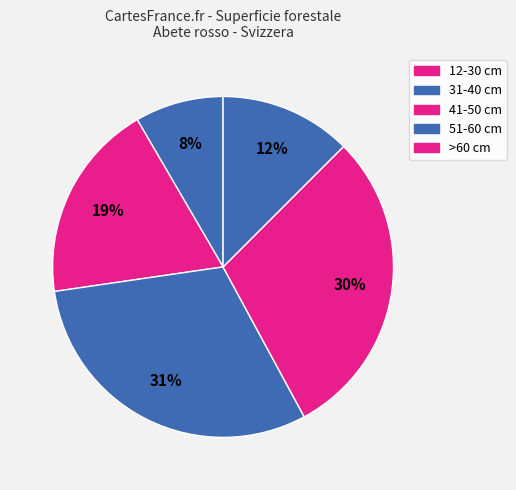

Is it true that >60 cm is 1% of the pie?

False